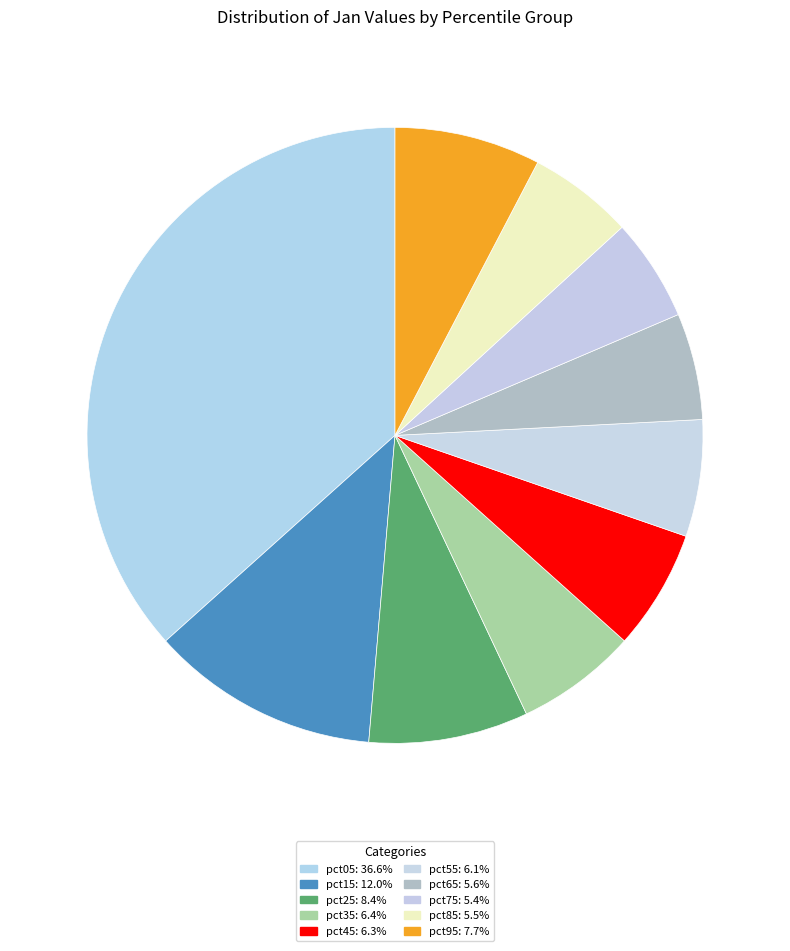

What is the total percentage of pct05 and pct35?

43.0%